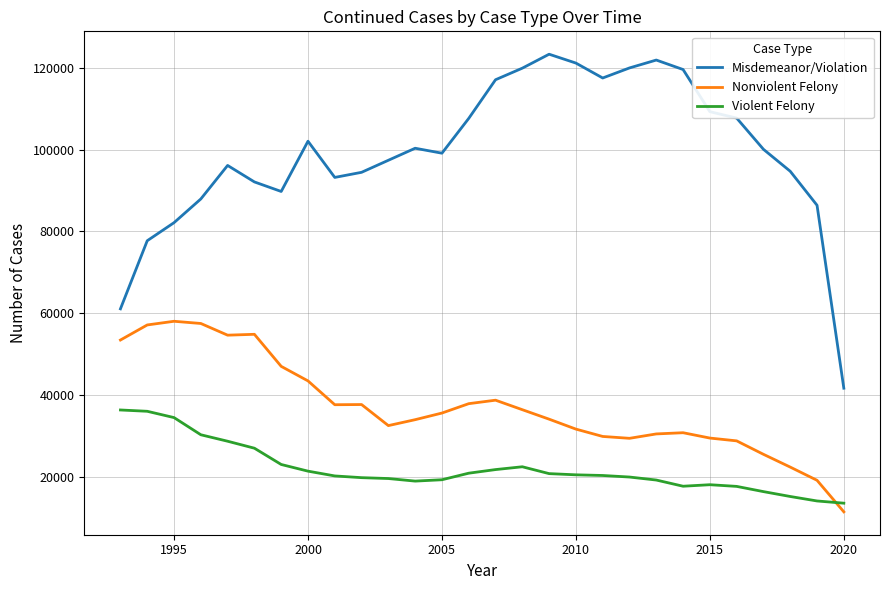

What is the smallest value displayed?

11590